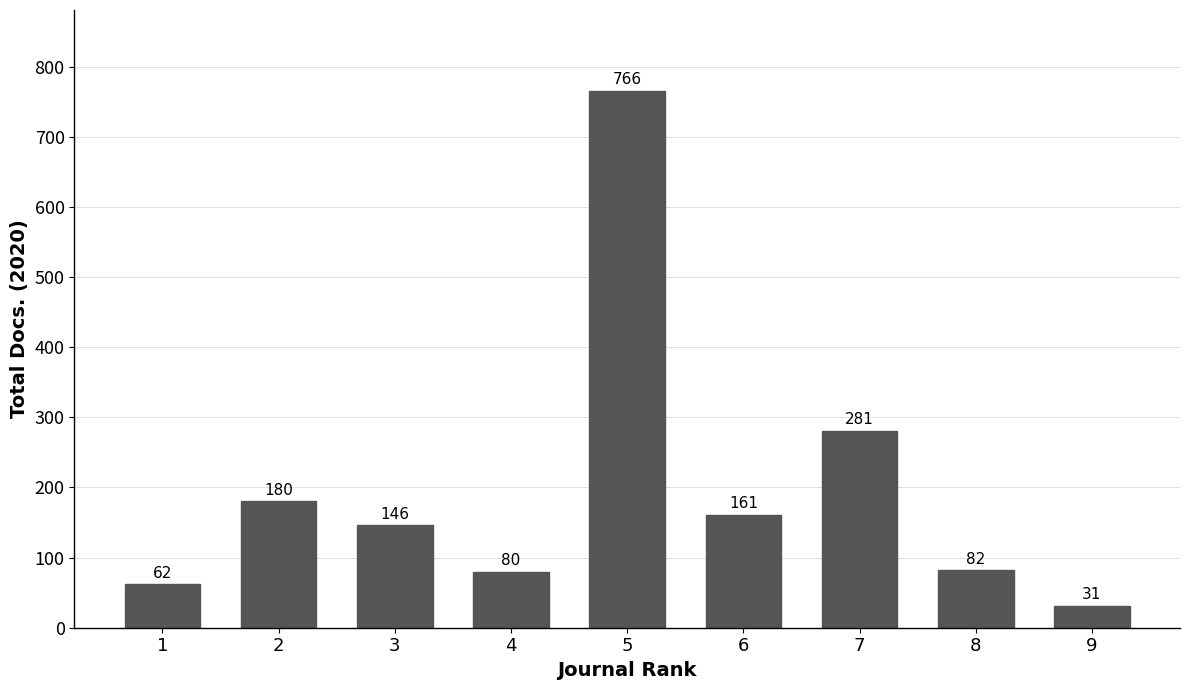

Reading left to right, what are all the values shown in this chart?

1=62	2=180	3=146	4=80	5=766	6=161	7=281	8=82	9=31